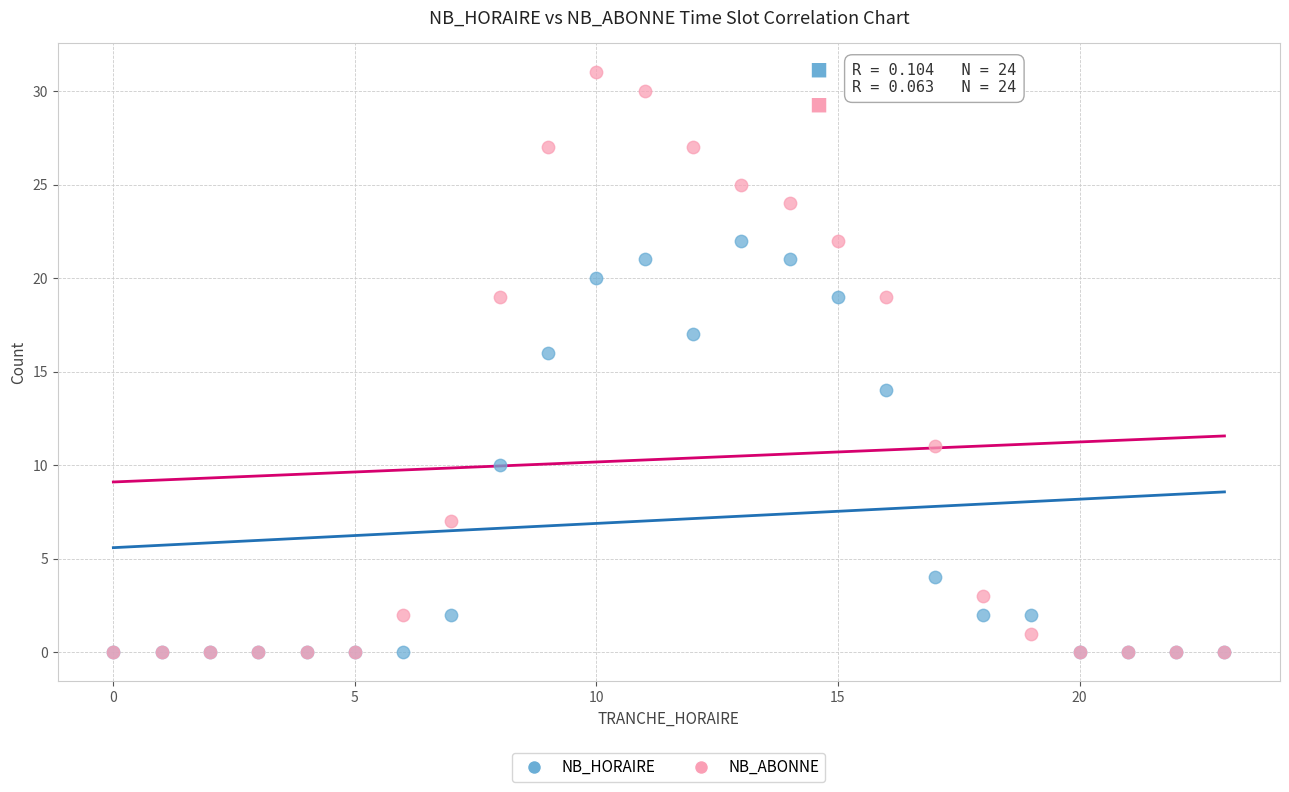

What are all the series names shown in the legend?

NB_HORAIRE, NB_ABONNE